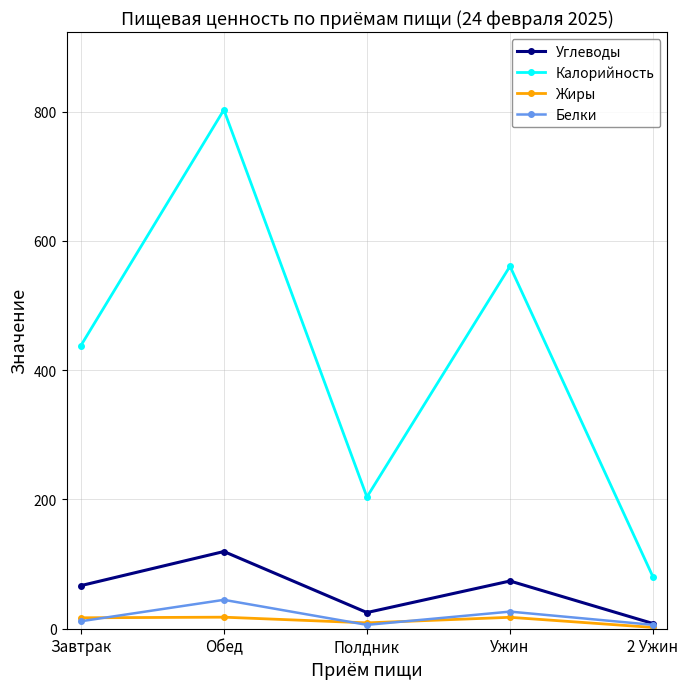

What is the sum of the Белки values at 2 Ужин and Полдник?

12.0